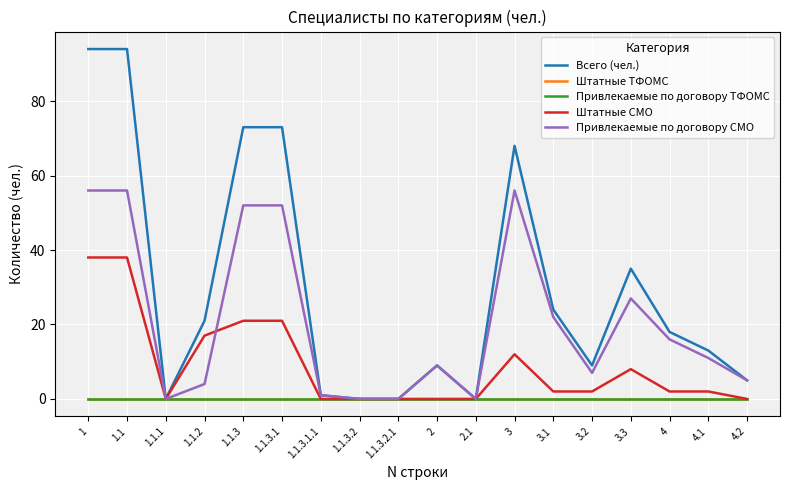

At which label is Привлекаемые по договору ТФОМС closest to 0?

1